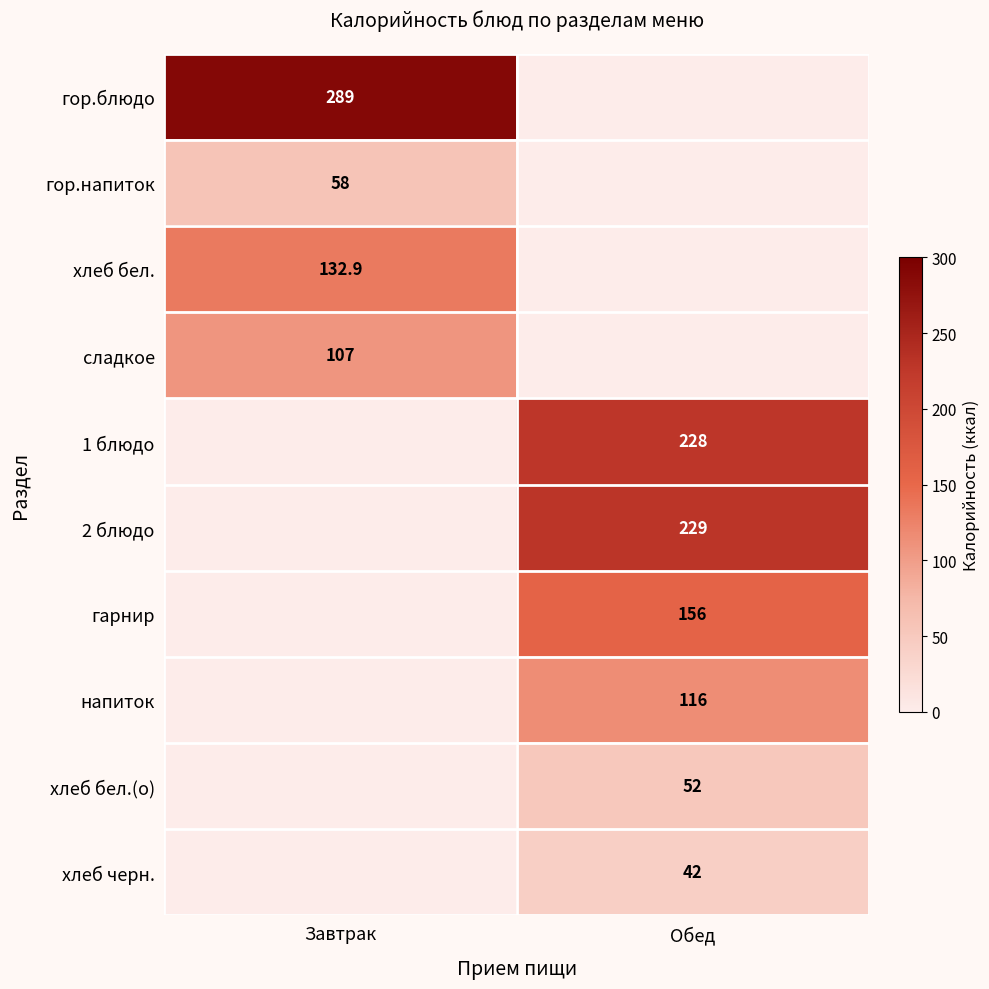

Which has a higher value, Обед or Завтрак?

Завтрак